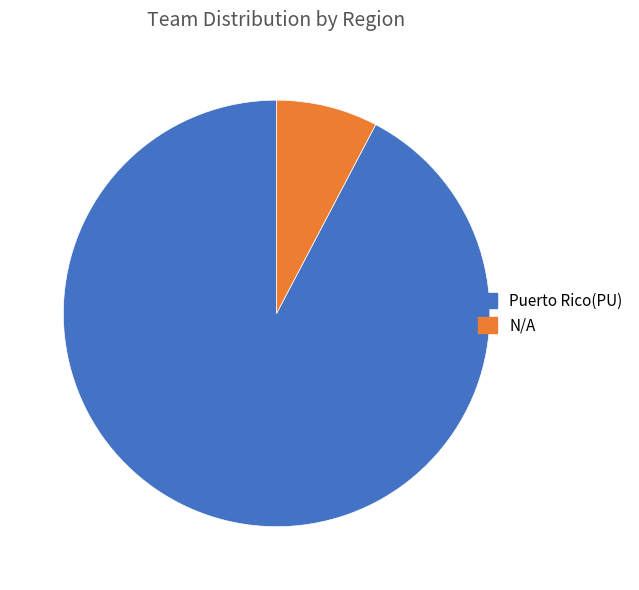

Is the sum of N/A and Puerto Rico(PU) greater than half?

Yes